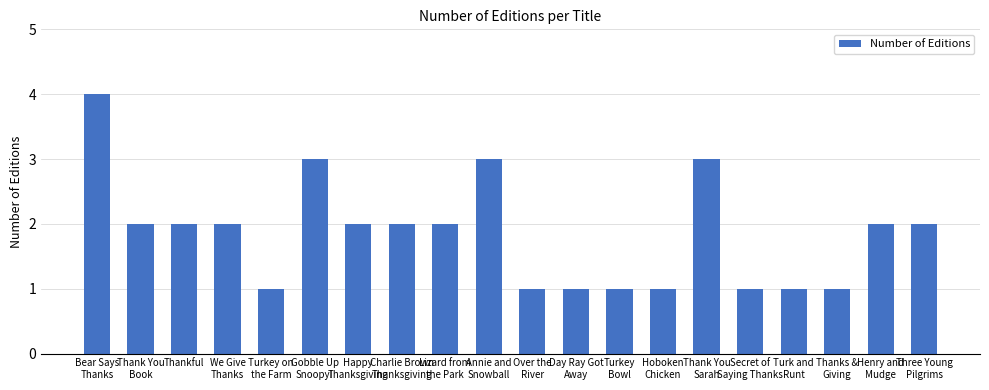

Is it true that the value at Over the
River is 2?

False